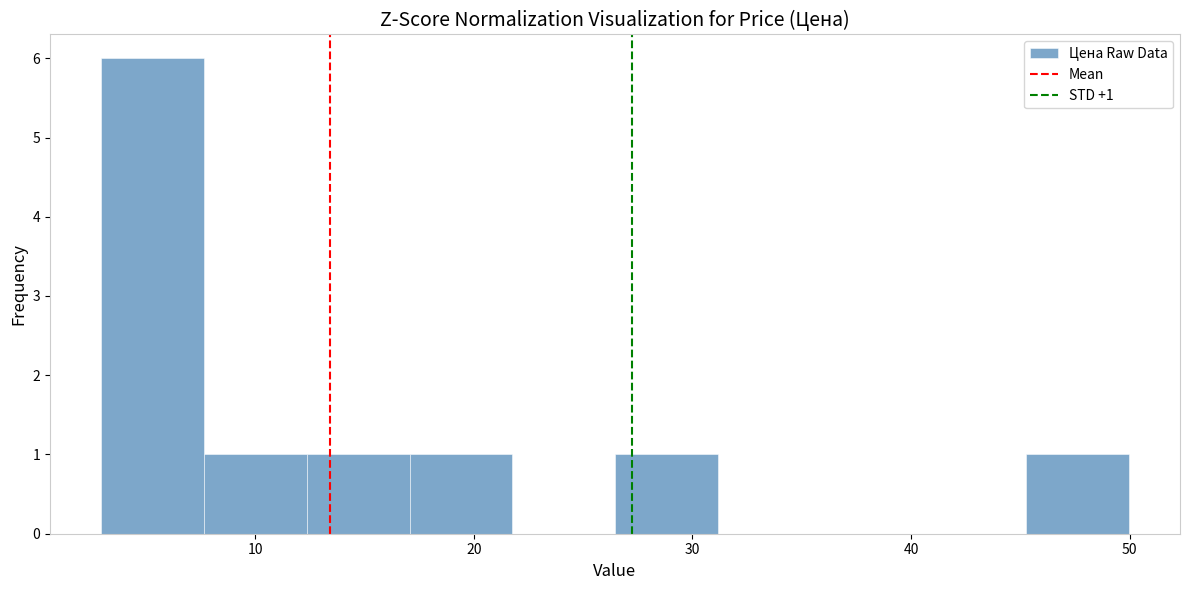

Over which range of the x-axis is the bar tallest?

3 to 8